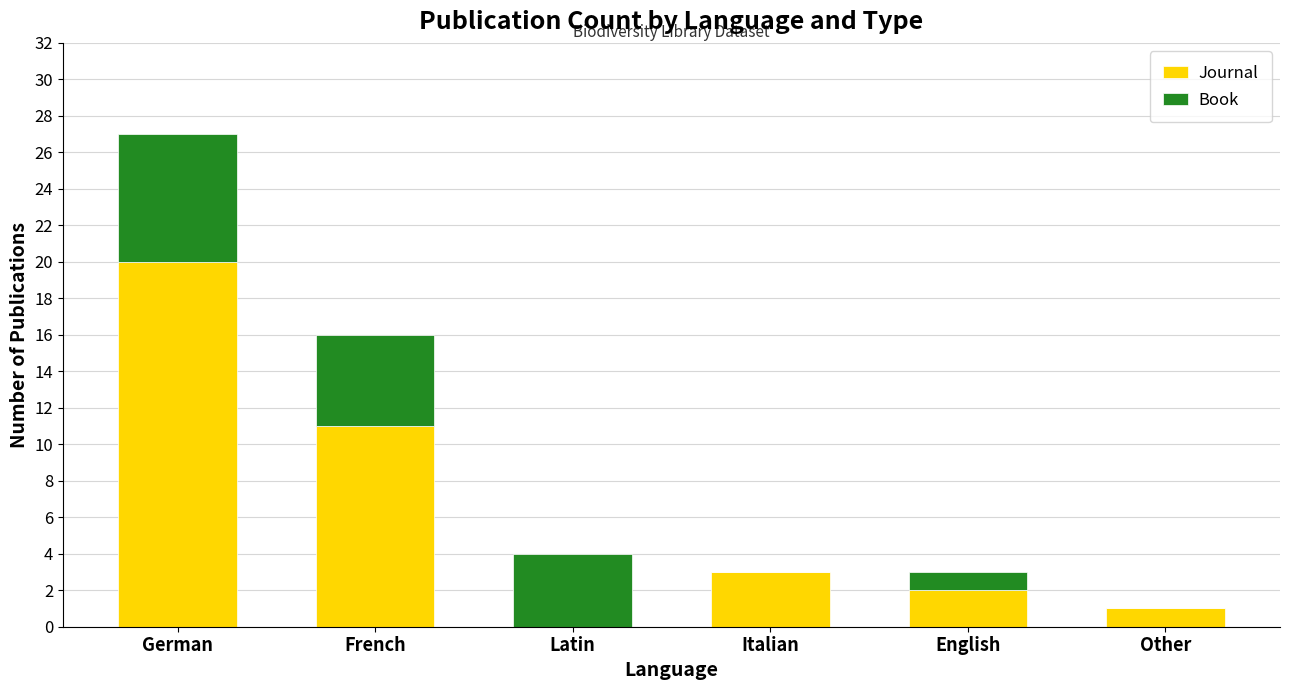

Reading left to right, list the values for the Journal series.

German=20	French=11	Latin=0	Italian=3	English=2	Other=1